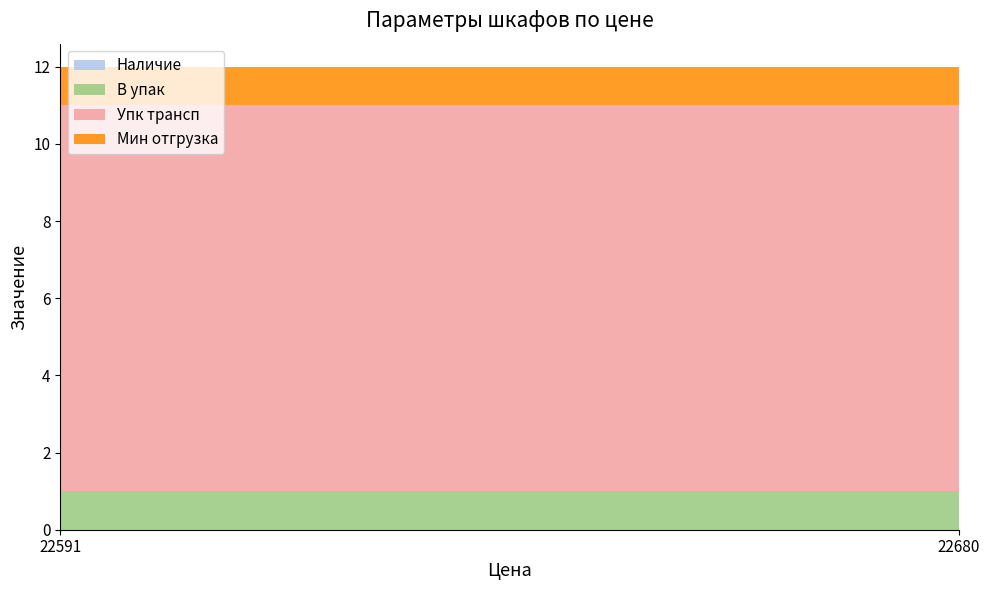

Reading right to left, extract all data points from this chart.

Наличие: 0	0
В упак: 1	1
Упк трансп: 10	10
Мин отгрузка: 1	1